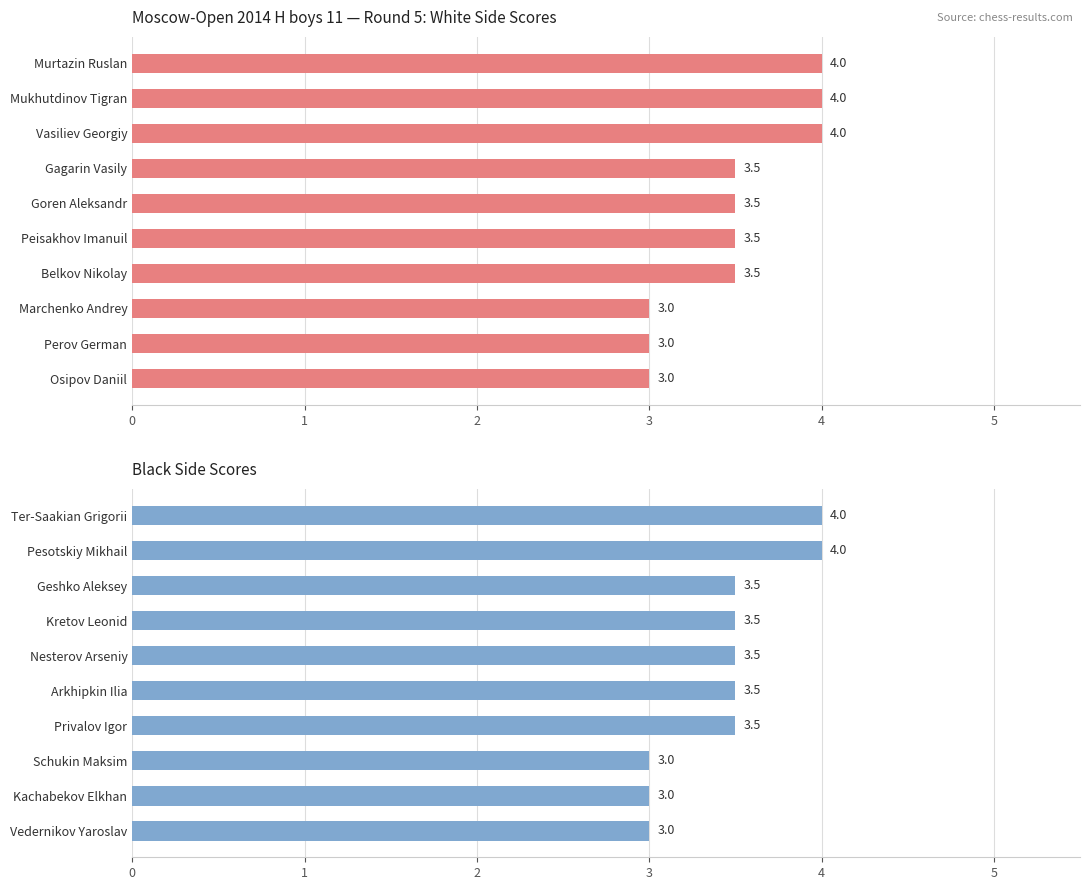

What is the total value across all series at 3?

7.0